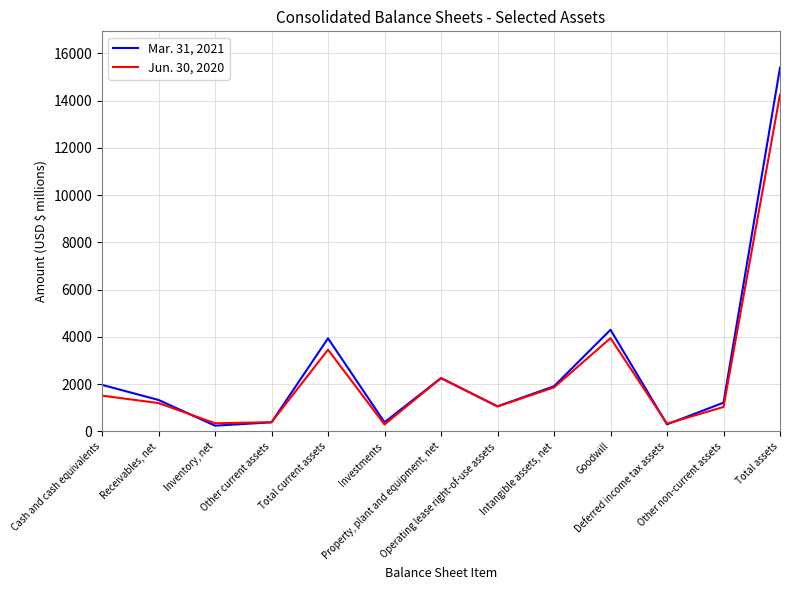

Count the number of categories in the chart.

13